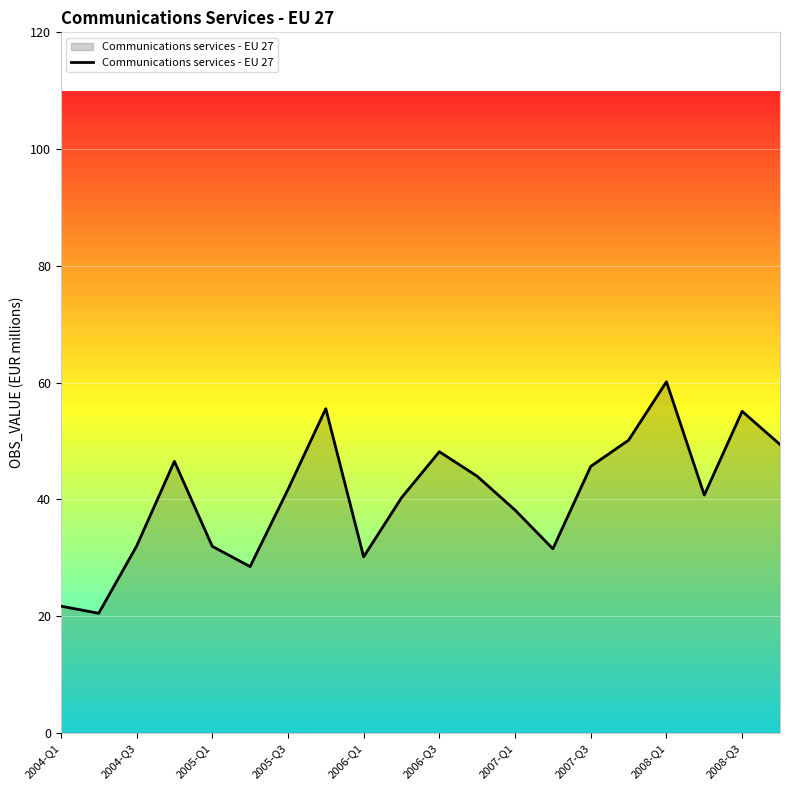

What is the difference between the maximum and minimum values?

39.7